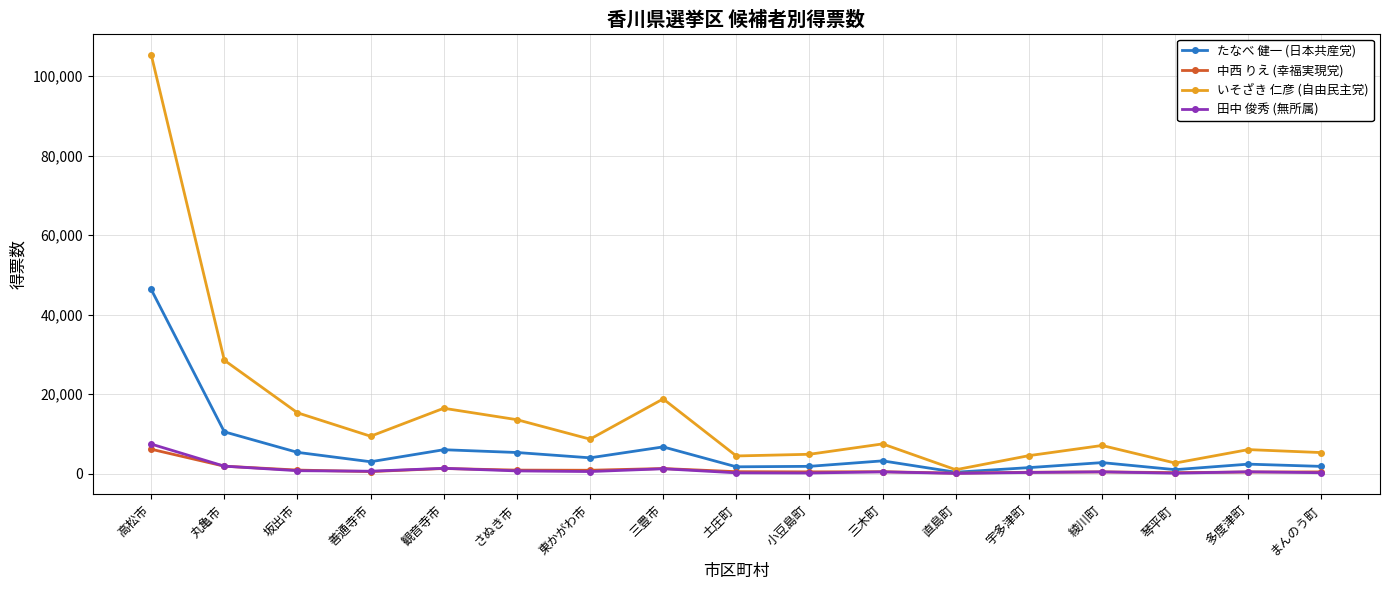

Where is the first local minimum for いそざき 仁彦 (自由民主党)?

善通寺市